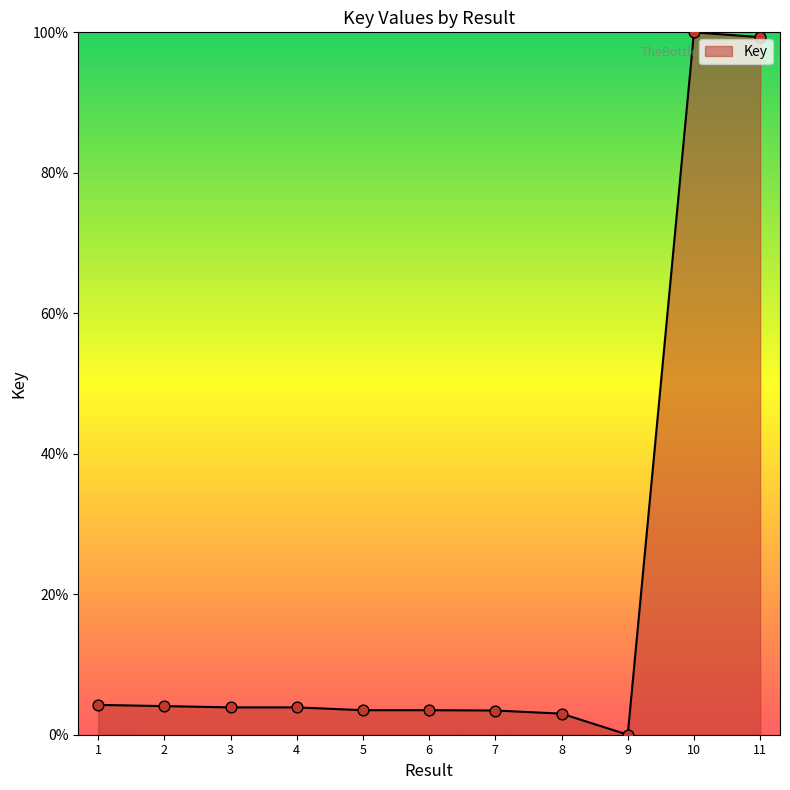

Approximately how many times larger is the value at 3 compared to 4?

1.0